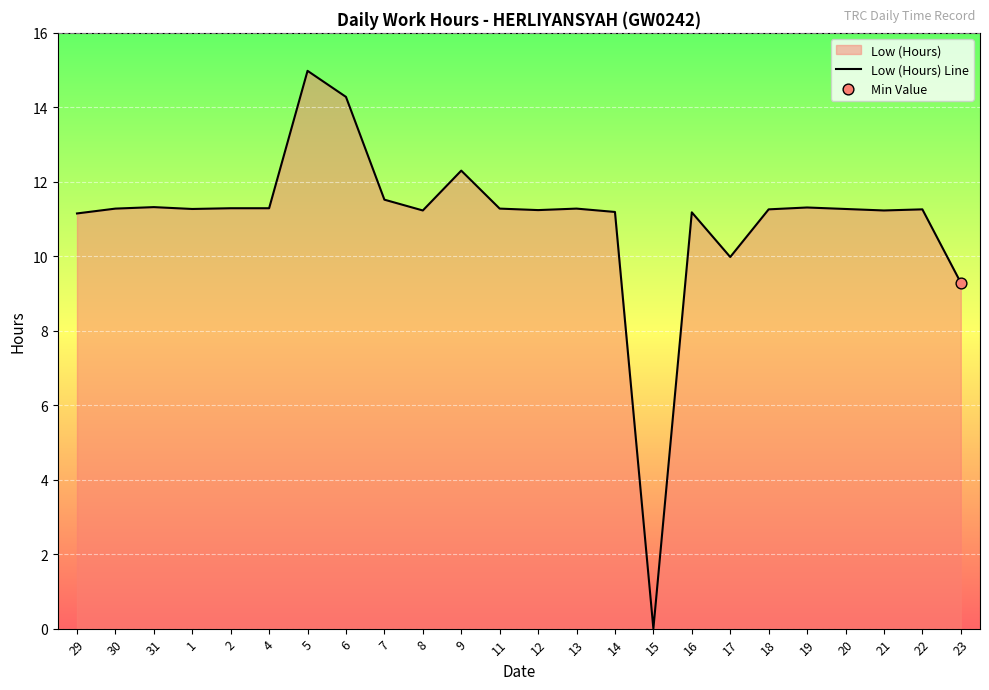

Approximately how many times larger is the value at 12 compared to 5?

0.8